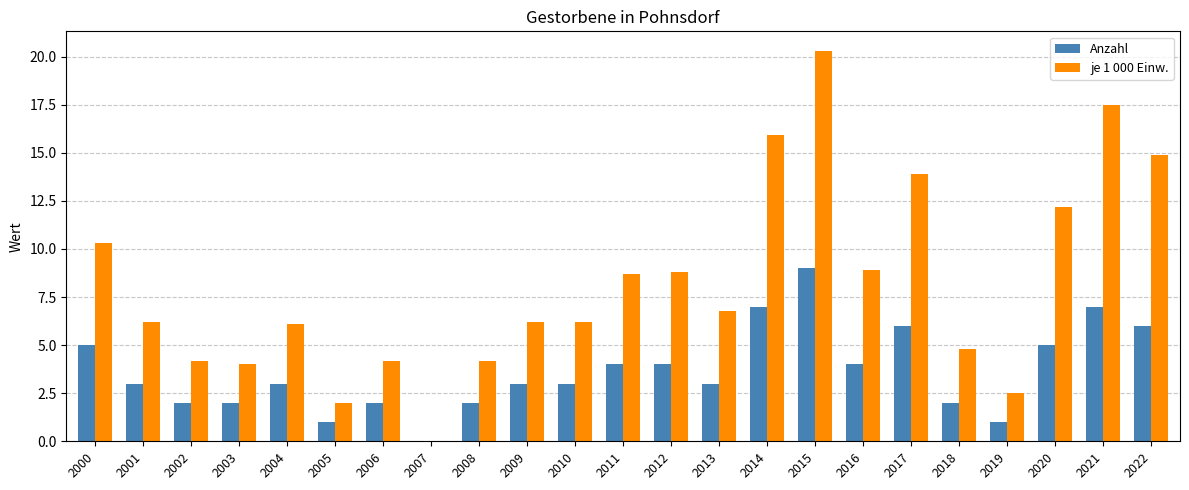

The value of je 1 000 Einw. at 2011 is 8.7. True or false?

True